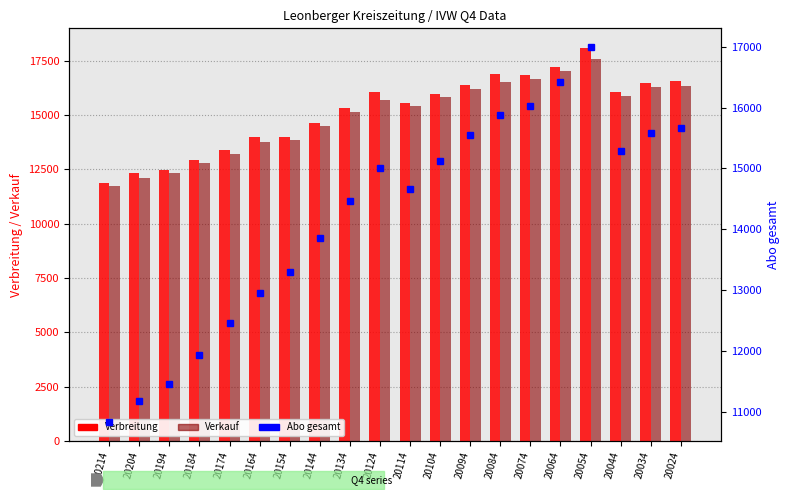

What are all the series names shown in the legend?

Verbreitung, Verkauf, Abo gesamt